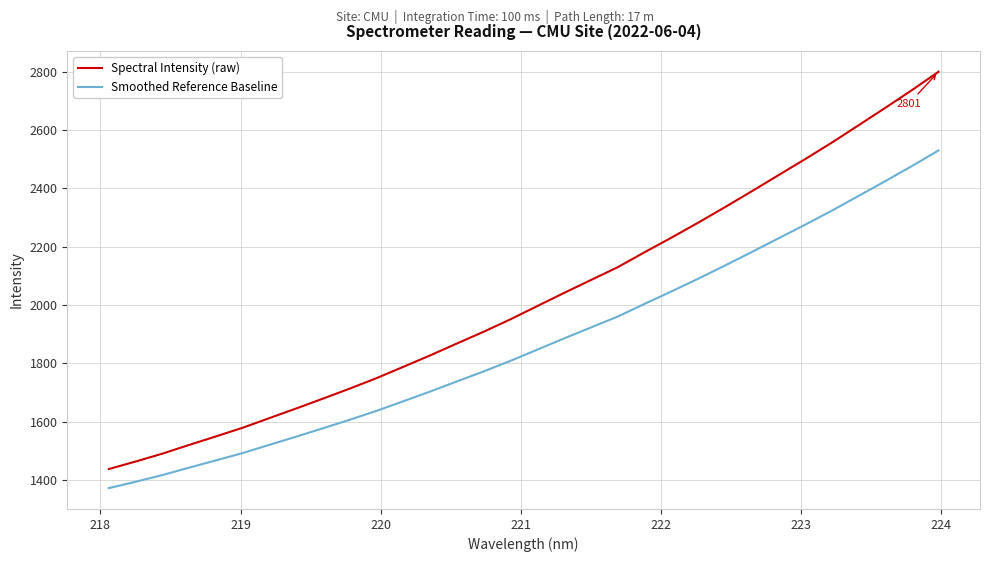

Which series has the widest spread of values?

Spectral Intensity (raw)